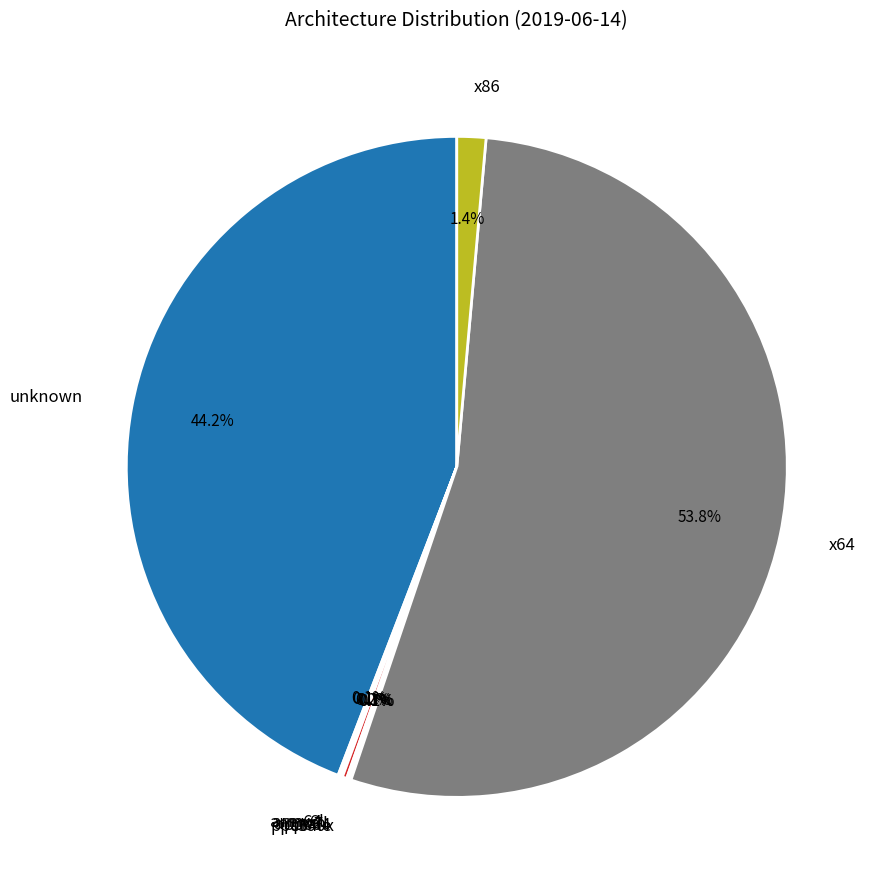

What is the majority slice?

x64